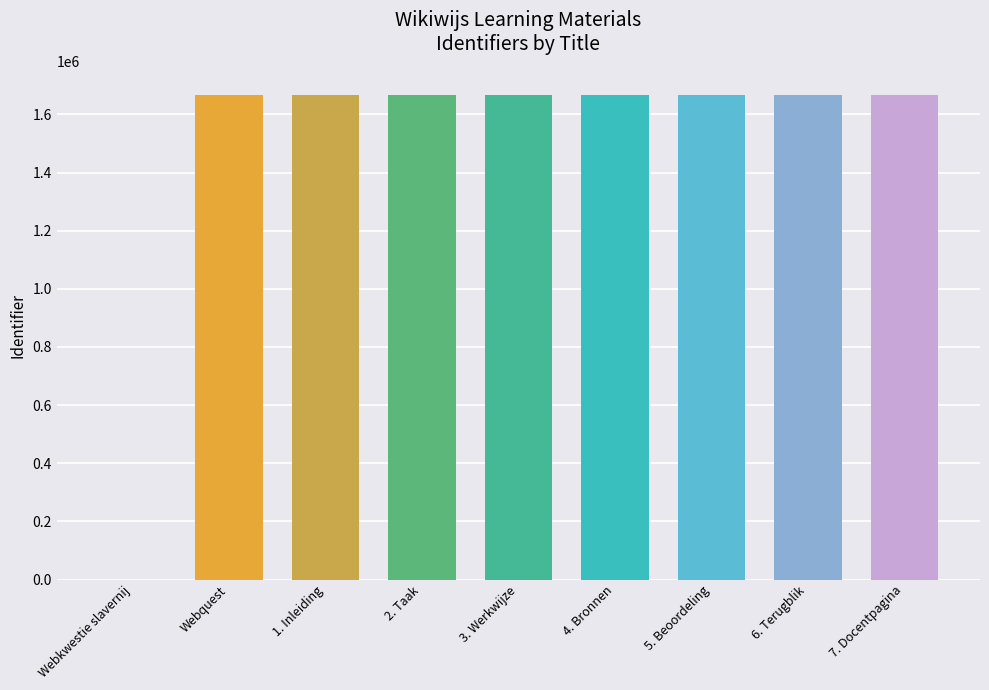

What is the change in value from 5. Beoordeling to 6. Terugblik?

+2